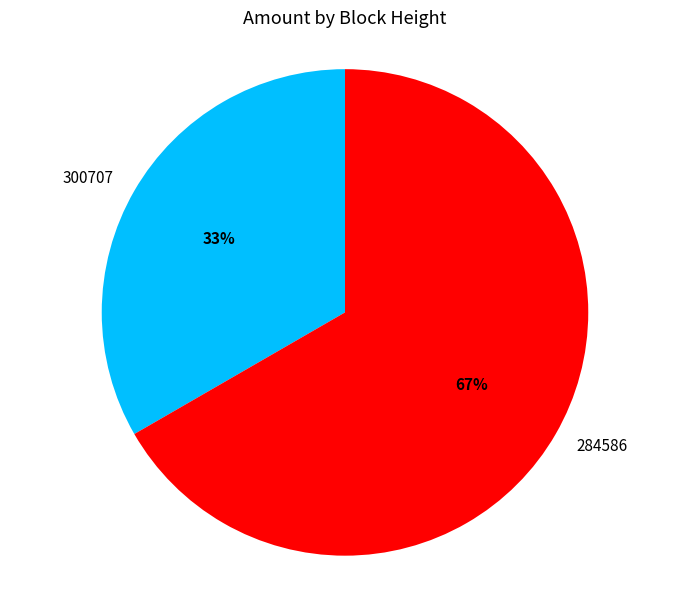

The 300707 slice represents 21% of the pie. True or false?

False